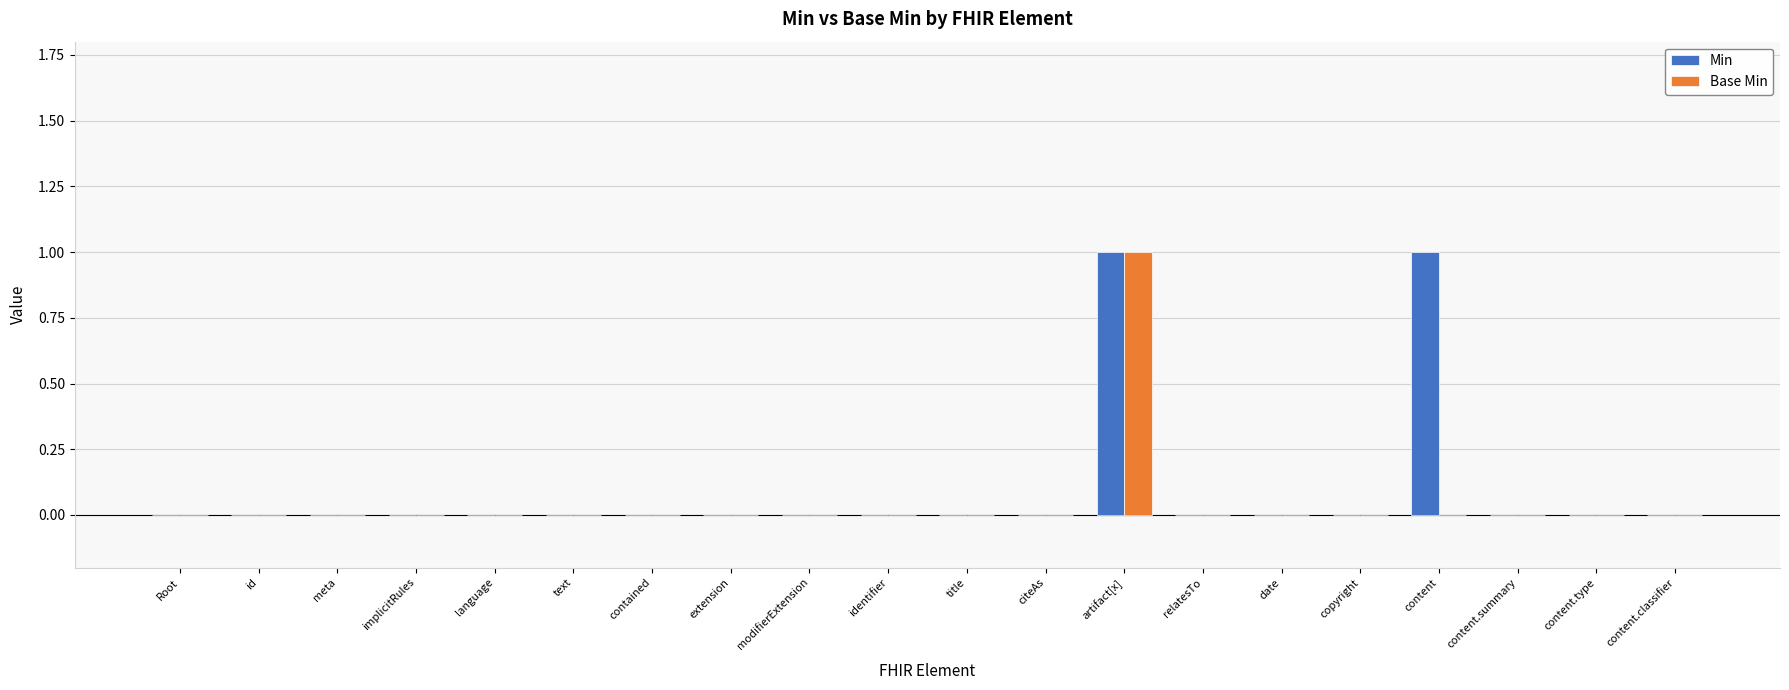

The Min series shows 0 at modifierExtension. True or false?

True